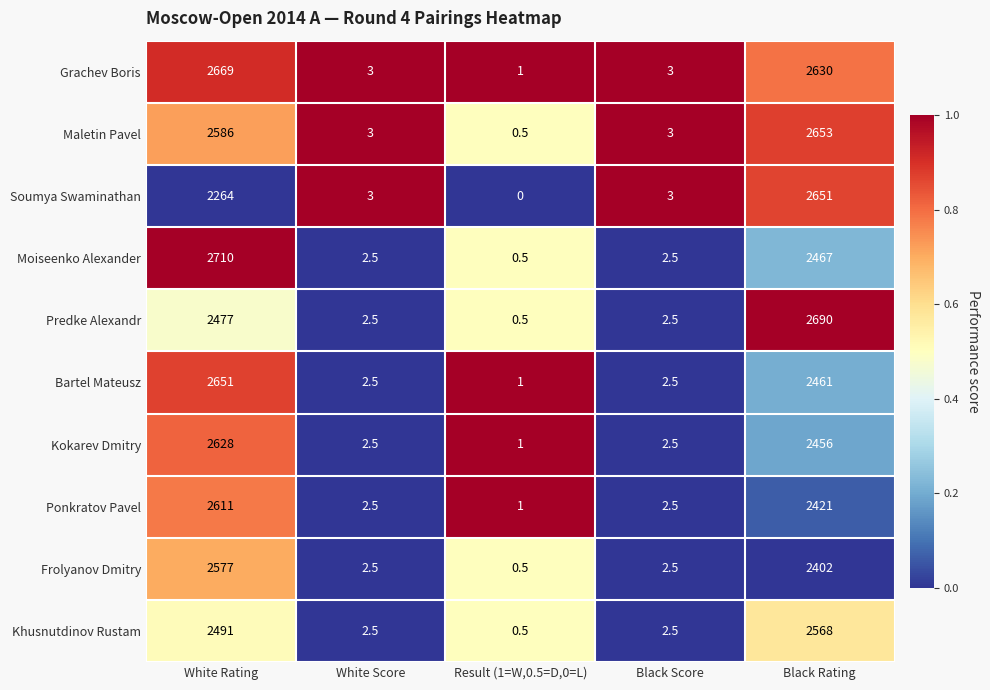

At which category is the sum across all series the highest?

White Rating